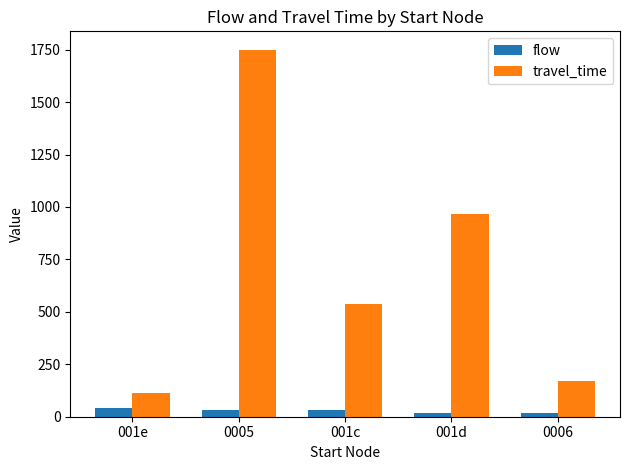

Where does the travel_time series first go above 538?

0005